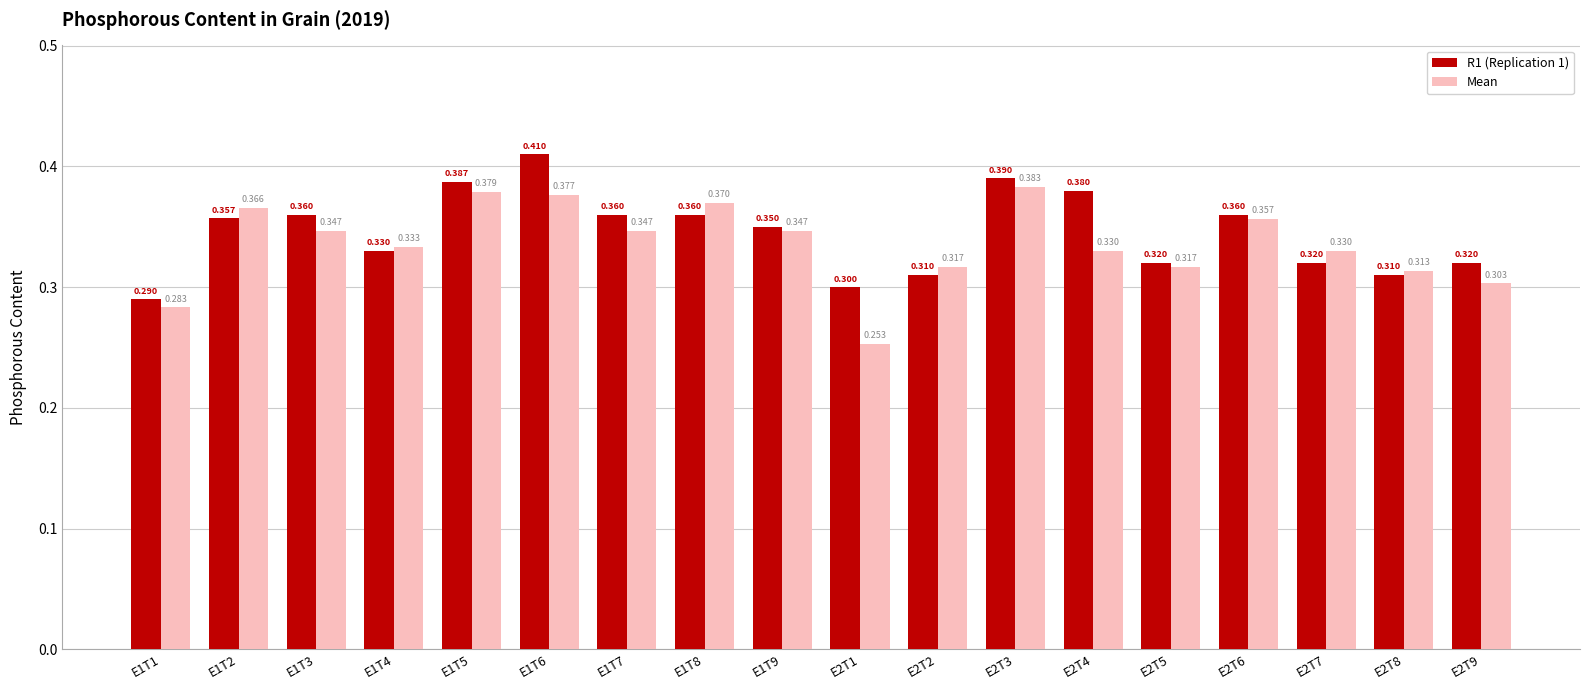

What position from the left is E1T2?

2